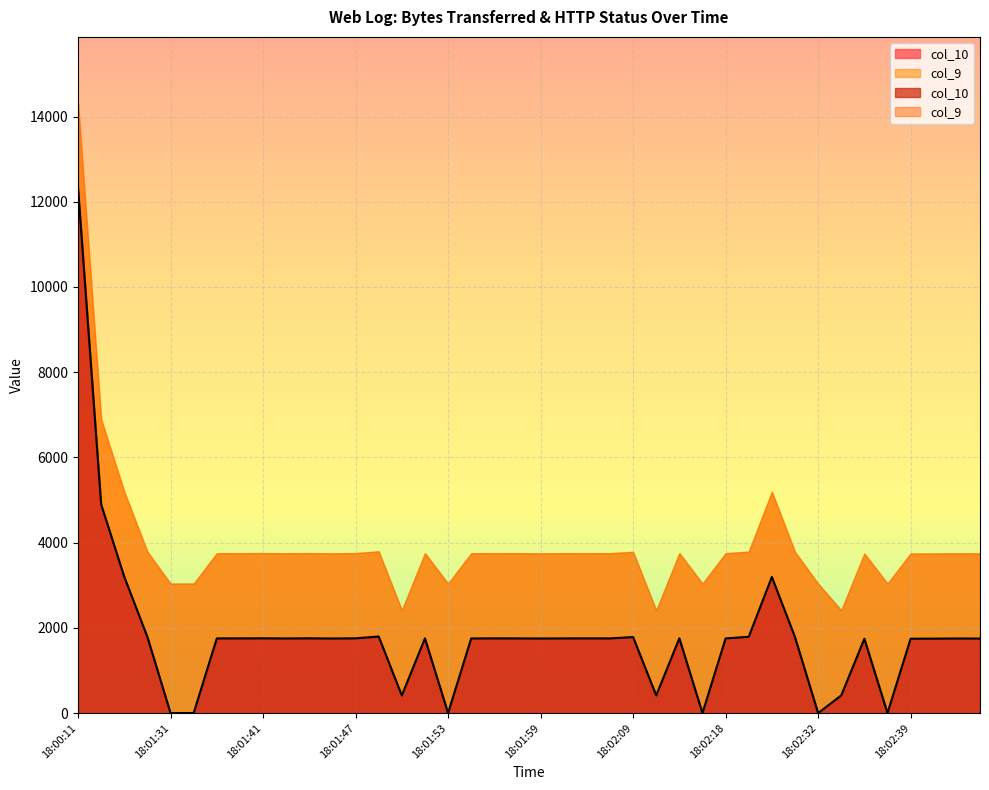

Which label corresponds to the smallest value in the chart?

18:01:31